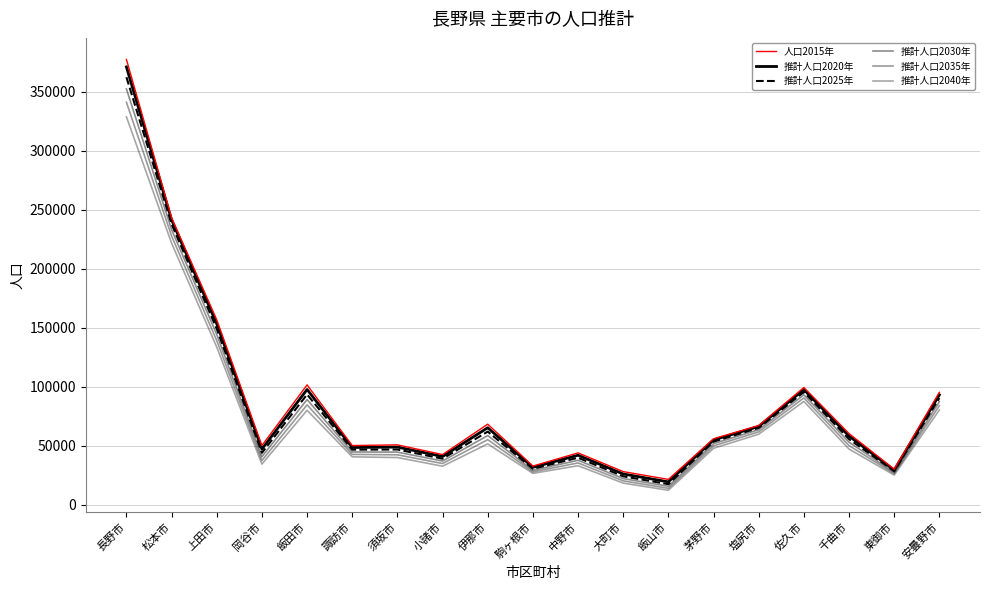

Between 諏訪市 and 佐久市, which is larger?

佐久市